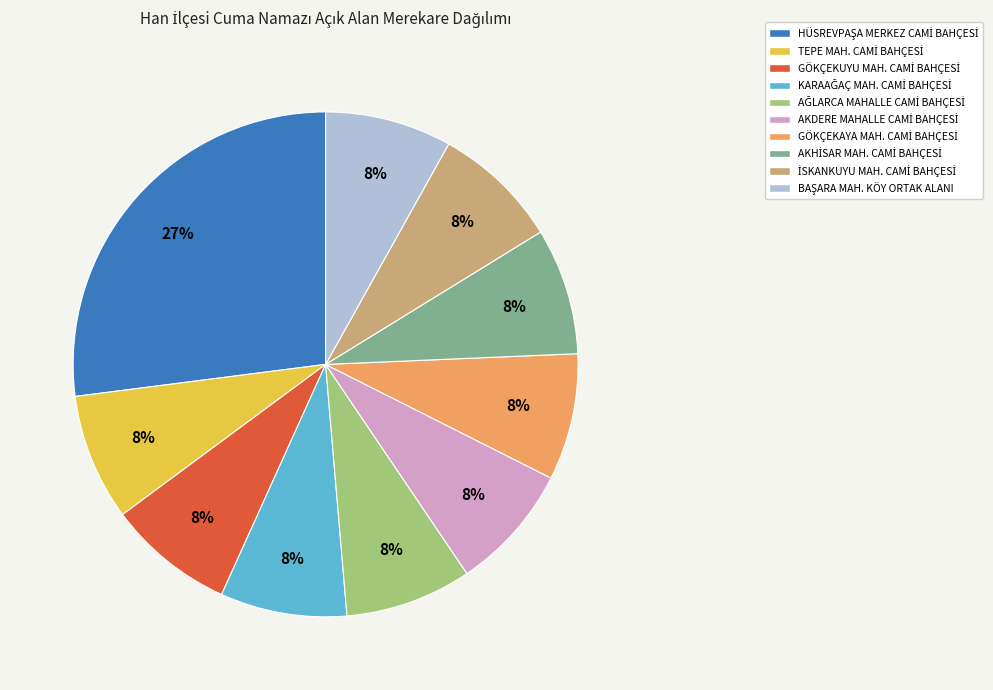

Does any single category account for the majority?

No